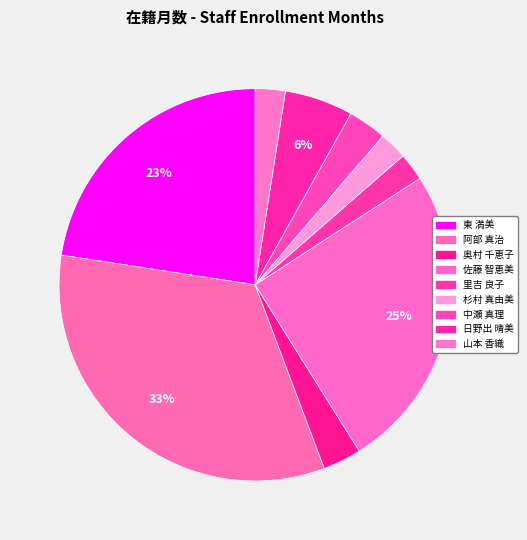

Is 山本 香織 the majority of the pie?

No